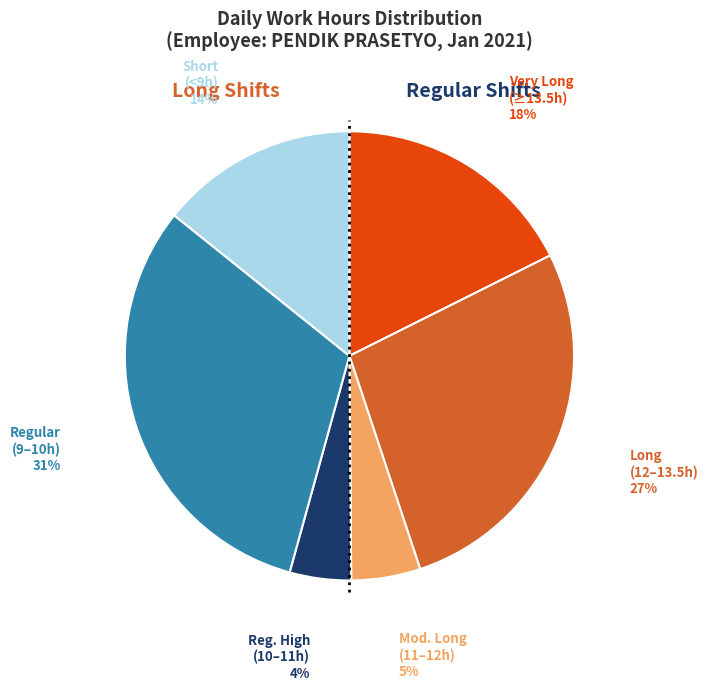

Is there a majority slice in this chart?

No